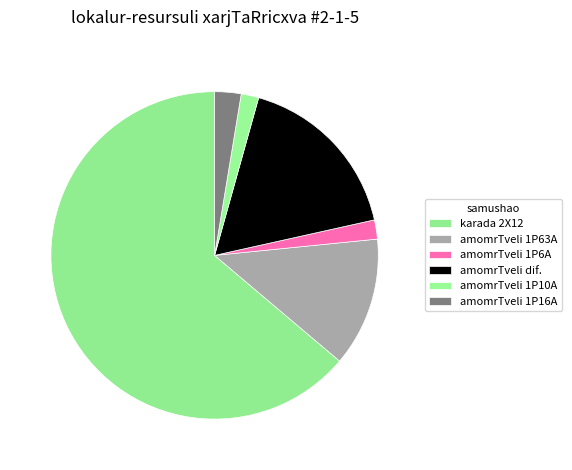

How many segments does this pie chart have?

6